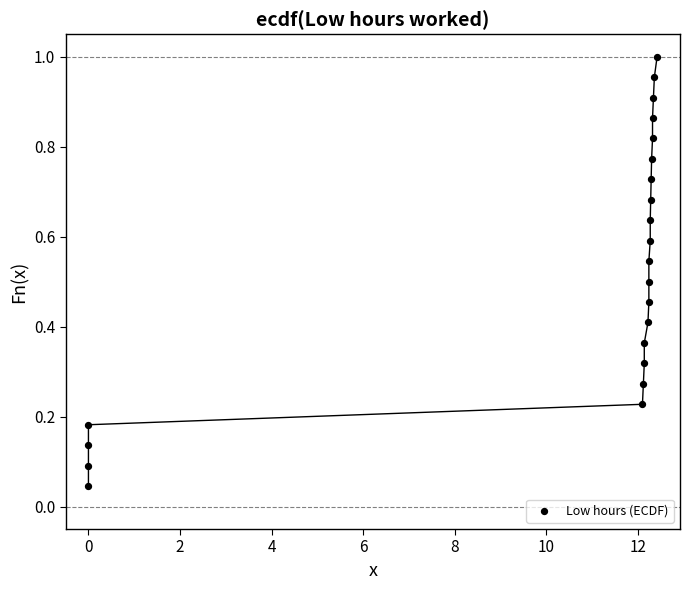

What is the range of X values (max minus min)?

12.4